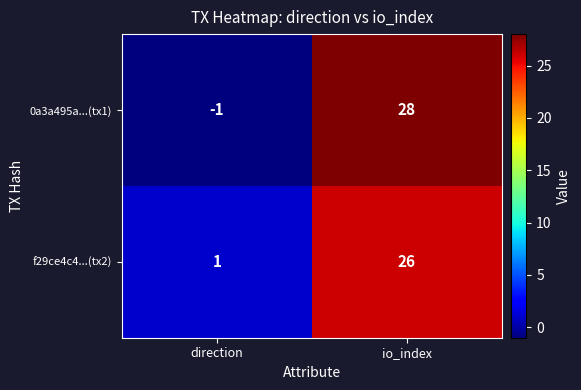

Reading left to right, transcribe all the data shown in this chart.

0a3a495a...(tx1): -1	28
f29ce4c4...(tx2): 1	26